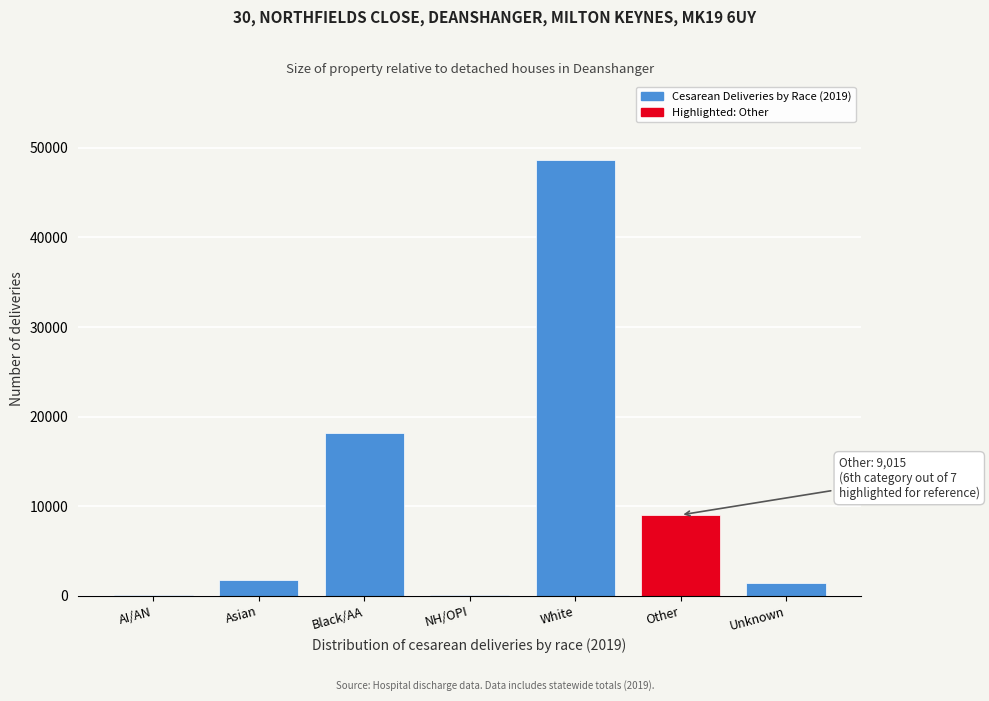

At which label is the value closest to 24367?

Black/AA